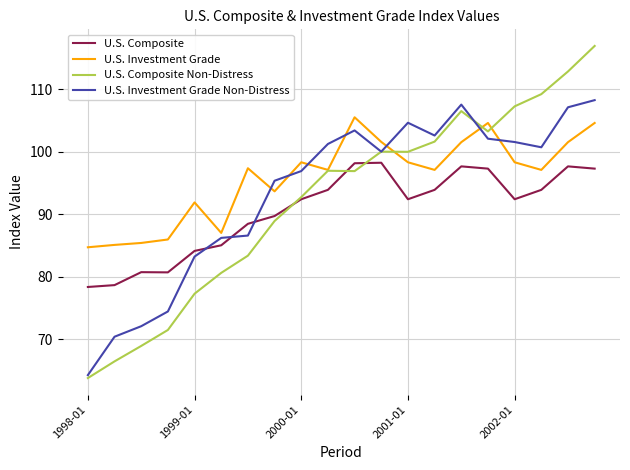

What is the minimum value for U.S. Composite?

78.4